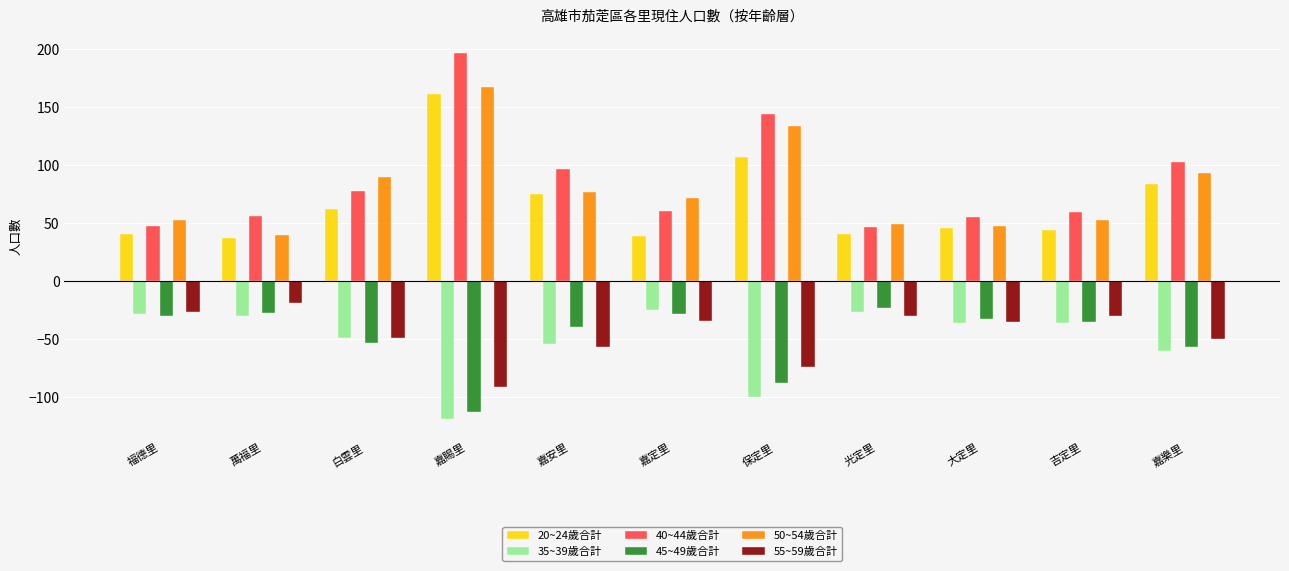

What are all the series names shown in the legend?

20~24歲合計, 35~39歲合計, 40~44歲合計, 45~49歲合計, 50~54歲合計, 55~59歲合計